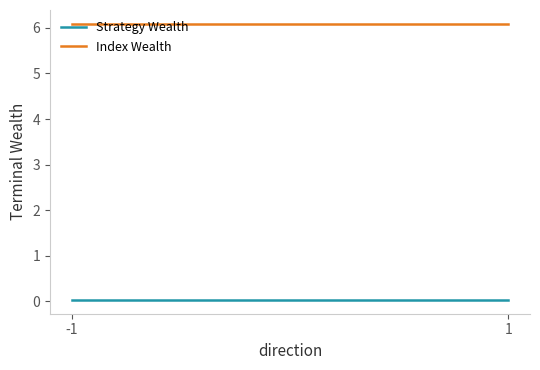

What is the average value of the Index Wealth series?

6.1